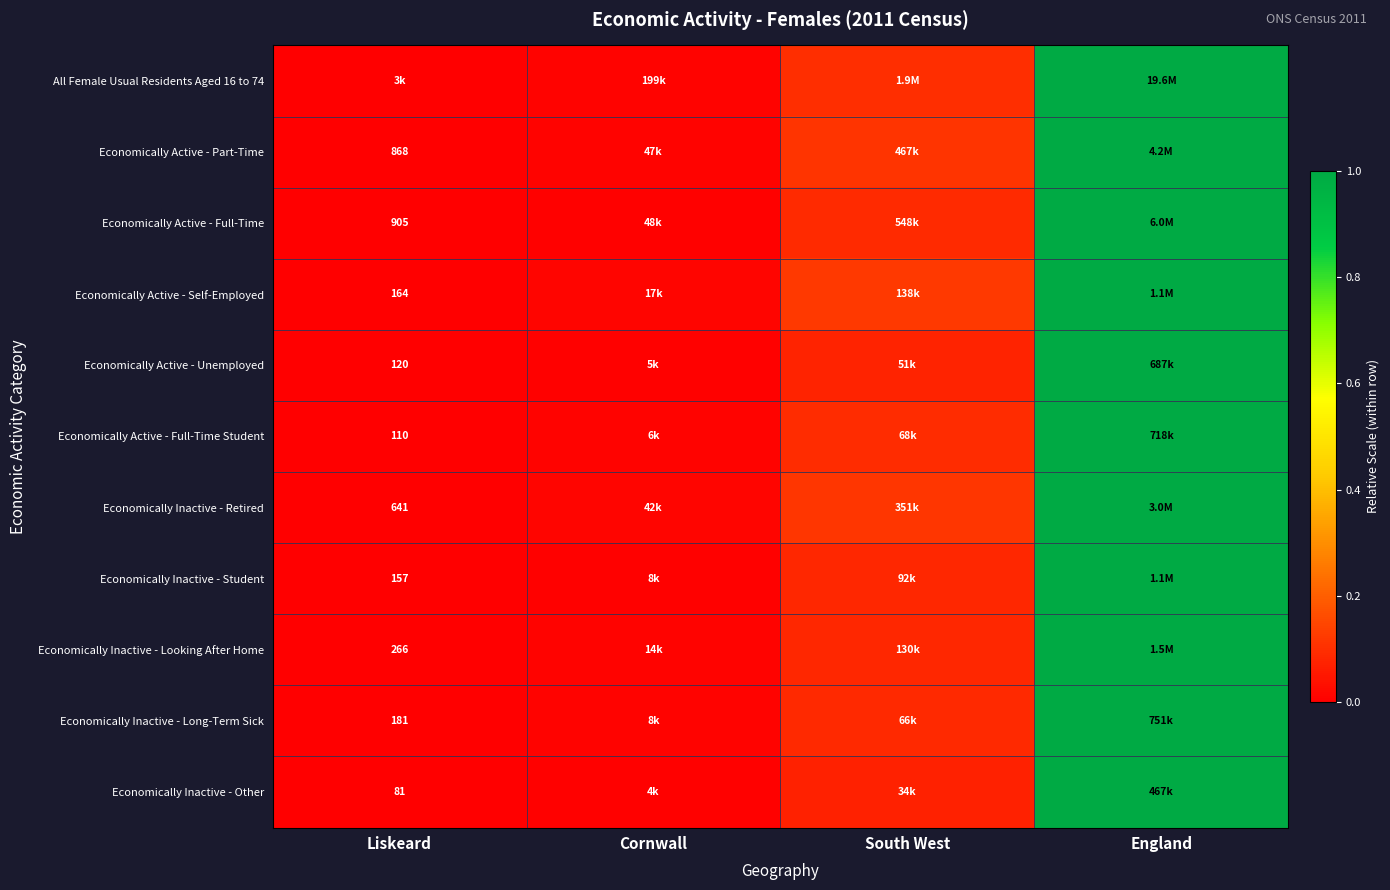

Is the value of Economically Active - Self-Employed at Liskeard greater than the value of Economically Inactive - Looking After Home at Liskeard?

No